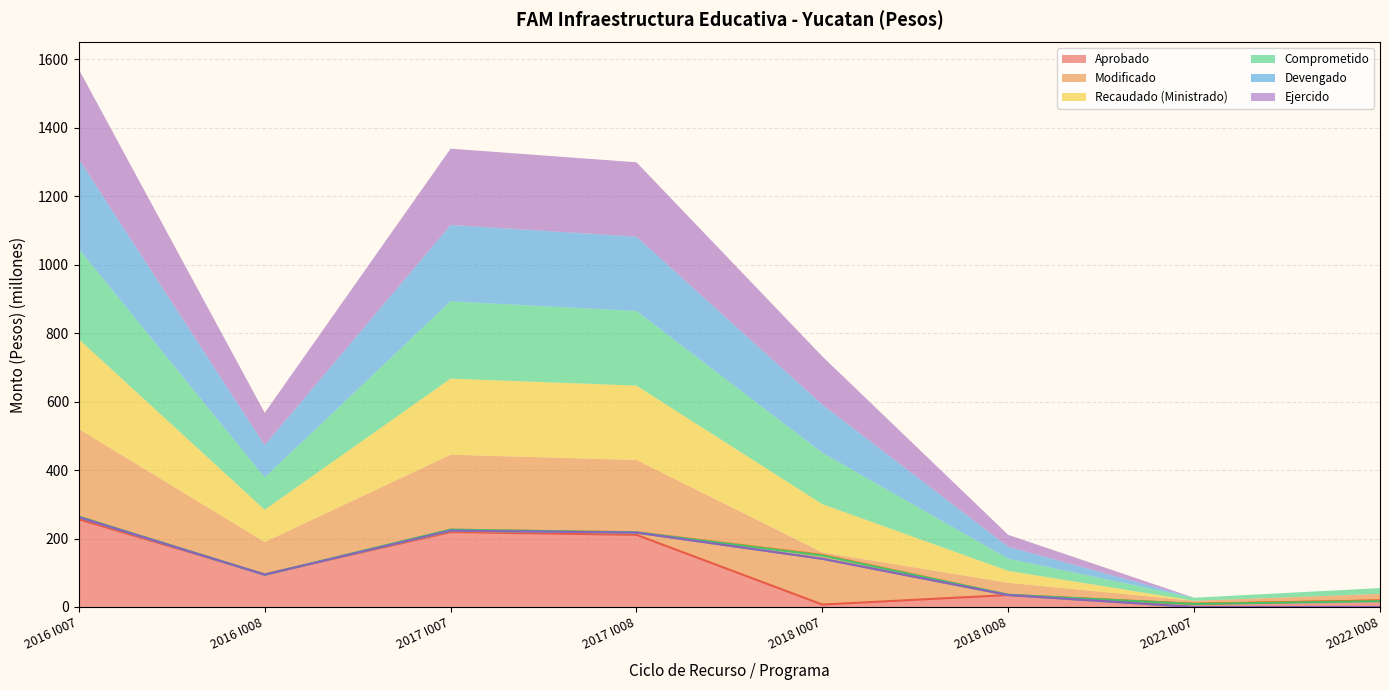

True or false: Devengado and Modificado intersect in this chart.

False